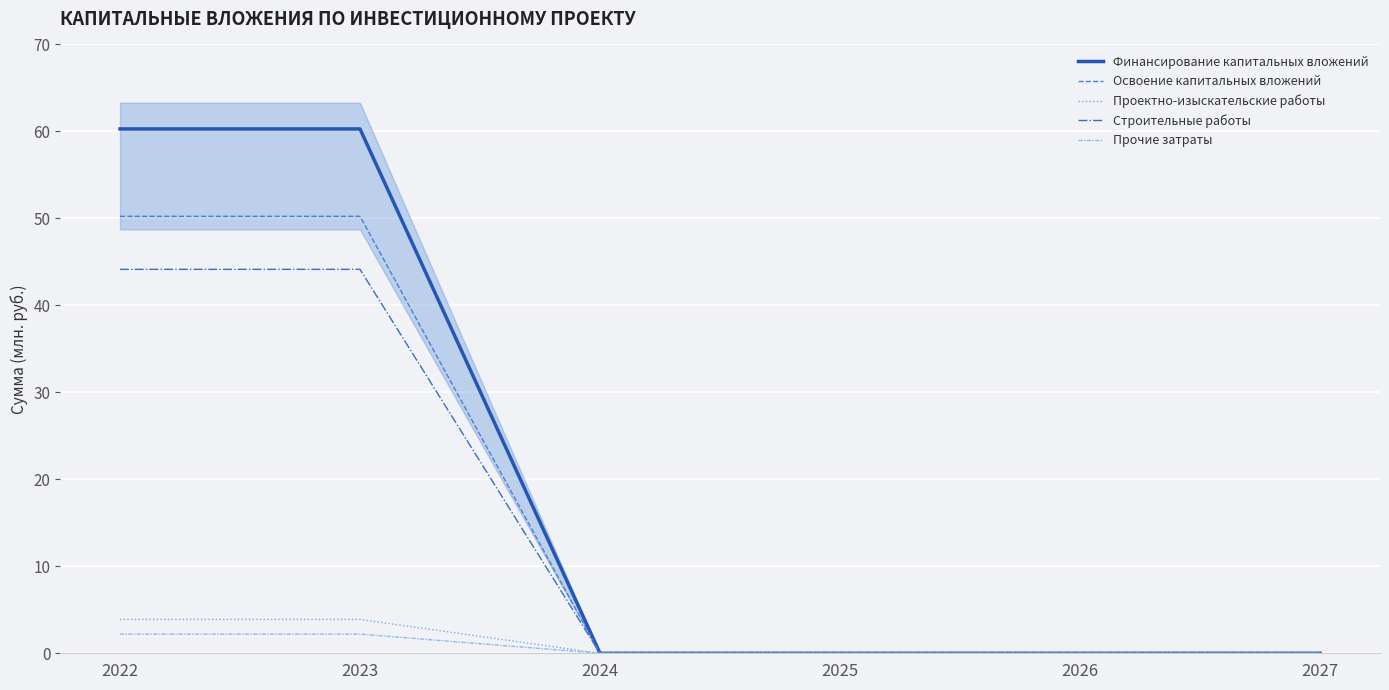

True or false: Проектно-изыскательские работы and Строительные работы cross at least once.

False